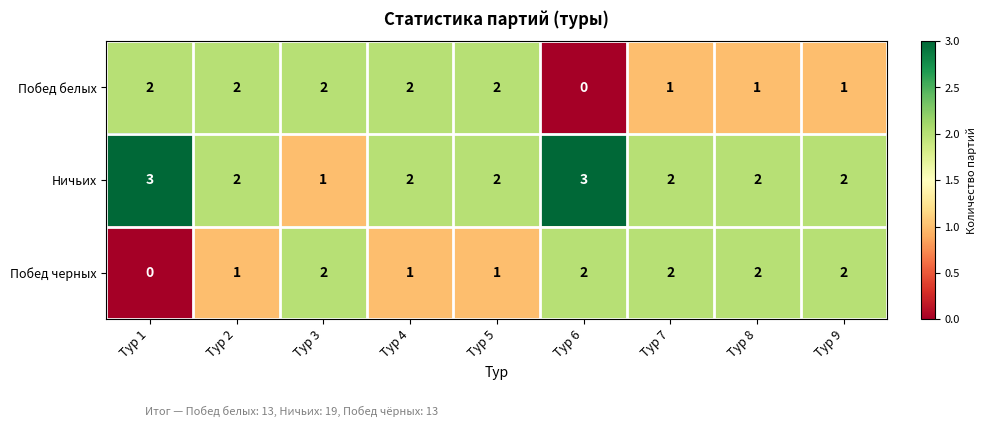

Reading left to right, transcribe all the data shown in this chart.

Побед белых: Тур 1=2	Тур 2=2	Тур 3=2	Тур 4=2	Тур 5=2	Тур 6=0	Тур 7=1	Тур 8=1	Тур 9=1
Ничьих: Тур 1=3	Тур 2=2	Тур 3=1	Тур 4=2	Тур 5=2	Тур 6=3	Тур 7=2	Тур 8=2	Тур 9=2
Побед черных: Тур 1=0	Тур 2=1	Тур 3=2	Тур 4=1	Тур 5=1	Тур 6=2	Тур 7=2	Тур 8=2	Тур 9=2